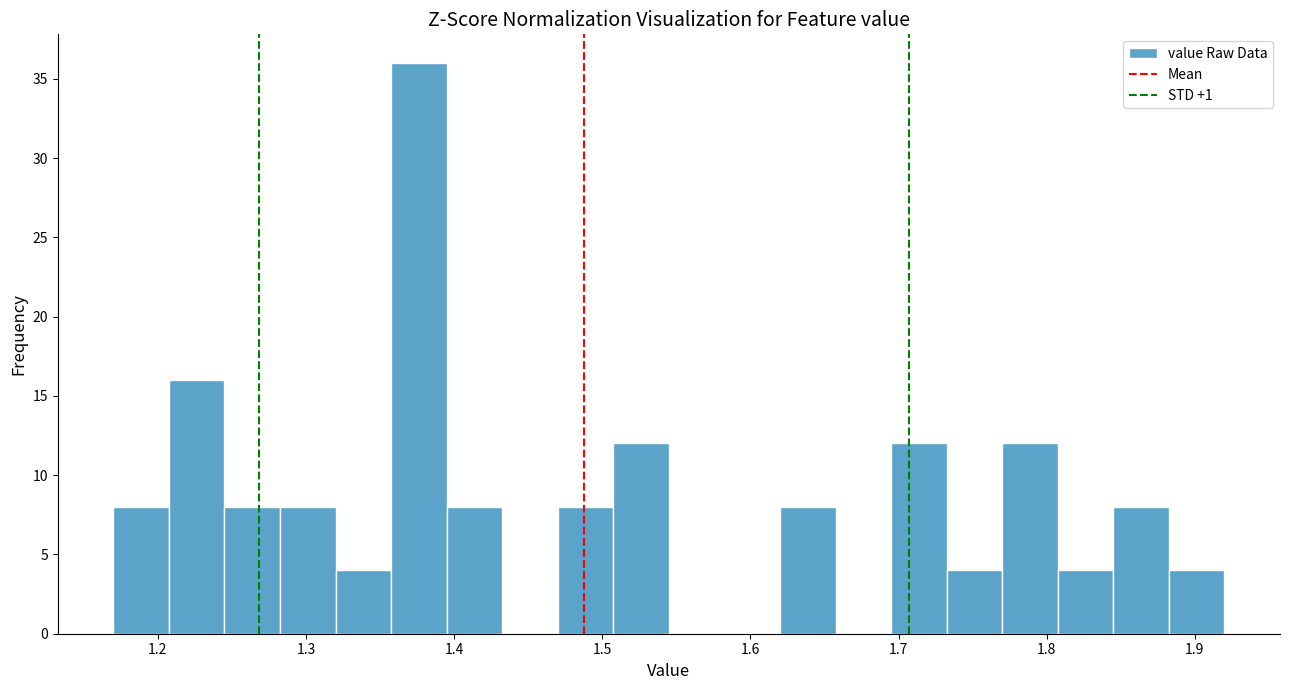

Read against the x-axis, roughly where is the centre of the tallest bar?

1.38